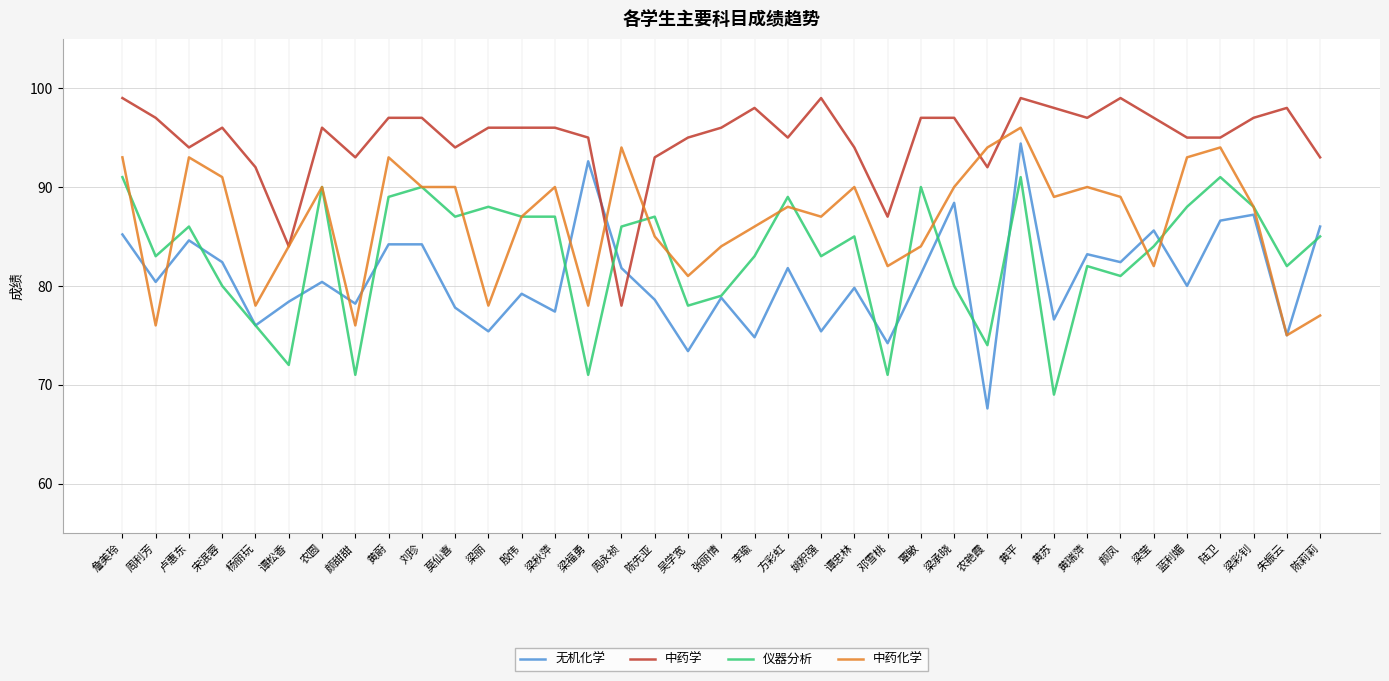

What position from the left is 梁莹?

32